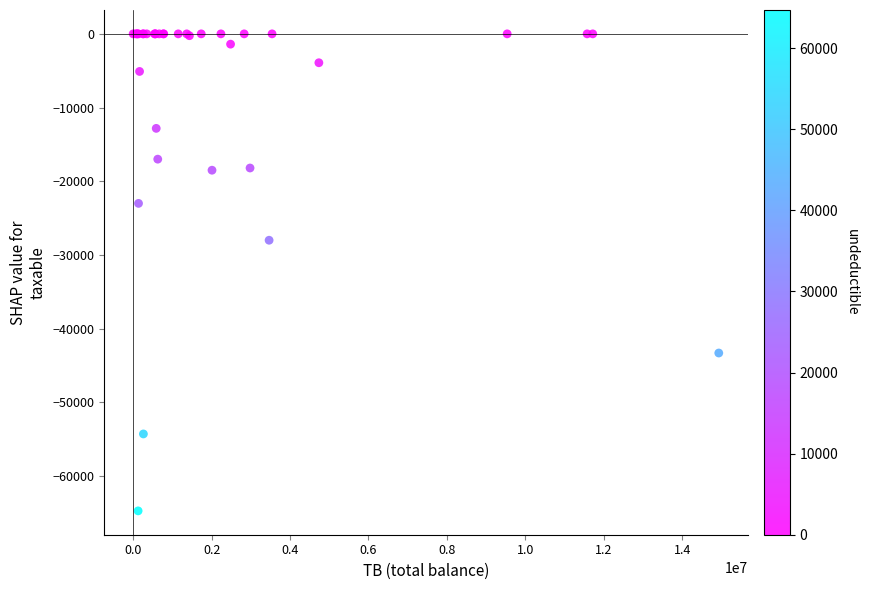

What Y value in the scatter plot is closest to -32357?

-28000.0